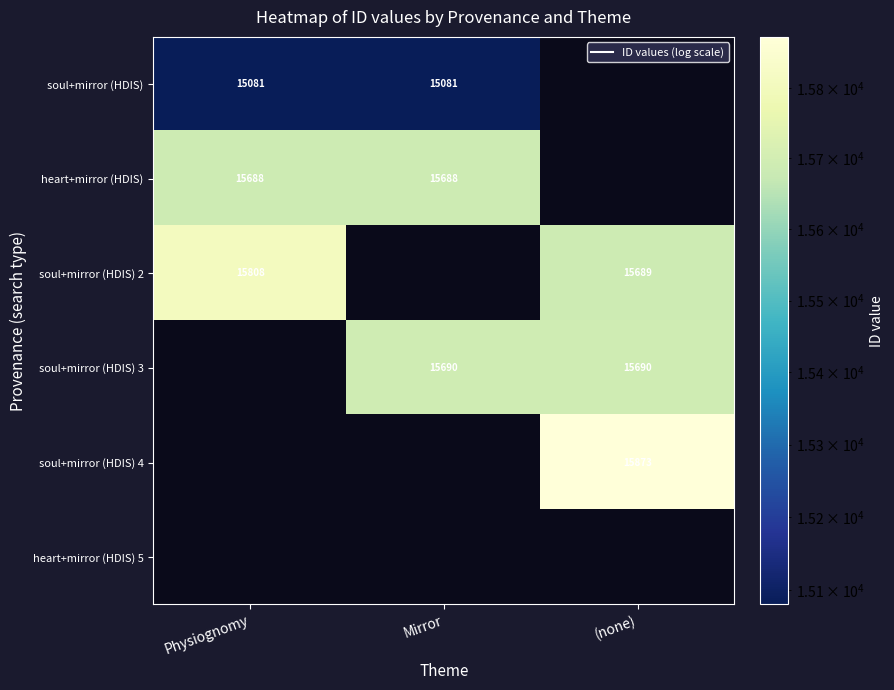

Which has a higher value, (none) or Mirror?

Mirror